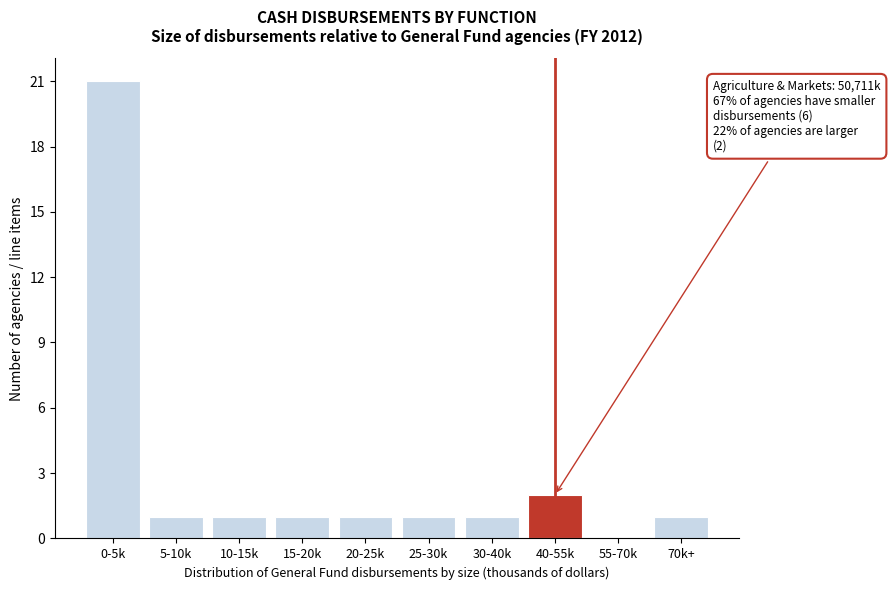

Reading left to right, what are all the values shown in this chart?

0-5k=21	5-10k=1	10-15k=1	15-20k=1	20-25k=1	25-30k=1	30-40k=1	40-55k=2	55-70k=0	70k+=1